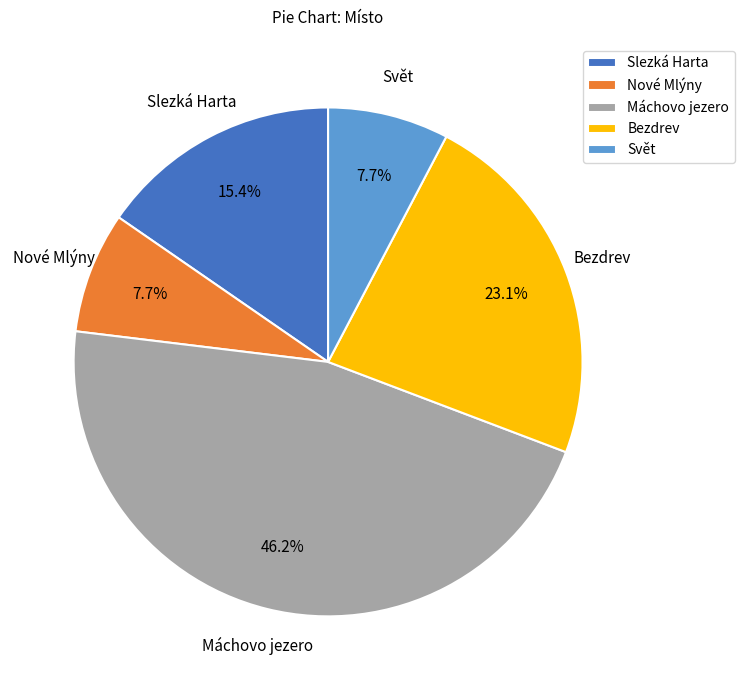

Which has a higher value, Bezdrev or Svět?

Bezdrev